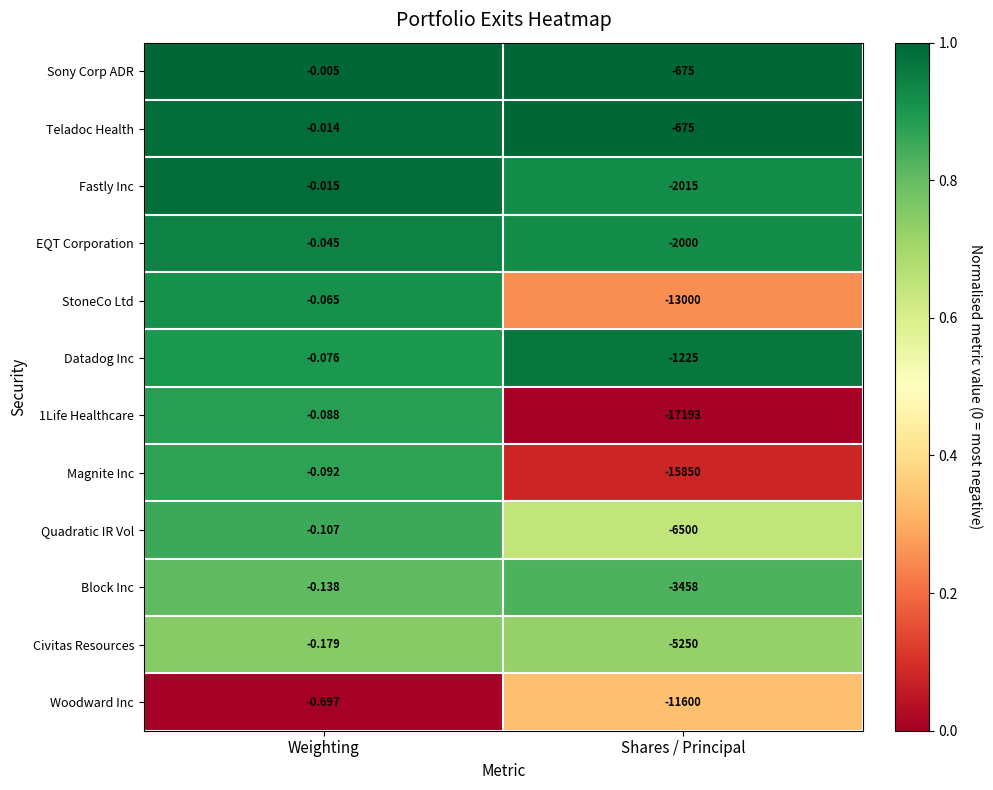

Which category has the highest value across all series?

Weighting